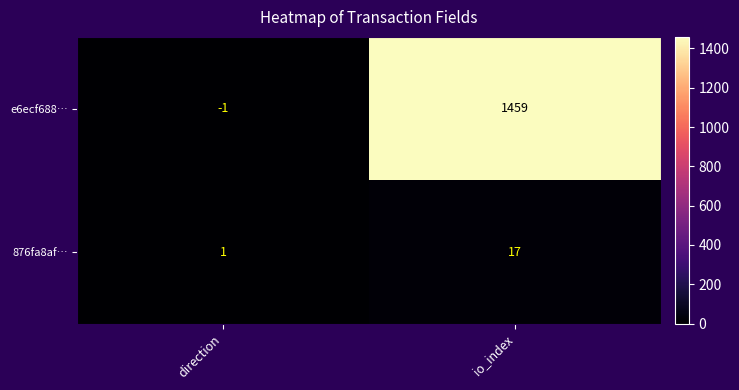

Which series has the largest range (max minus min)?

e6ecf688…